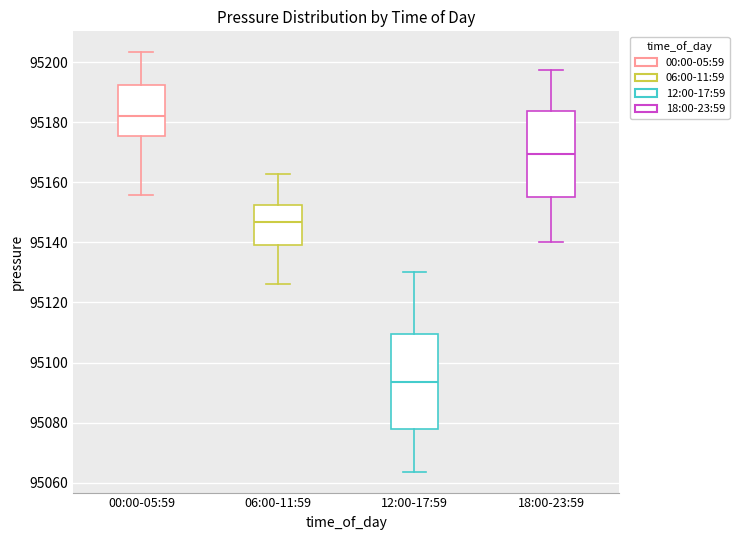

Reading left to right, transcribe this box plot: for each box, give where its median line is, the range the box spans, and where its two whiskers end, as read against the y-axis. The values are not printed on the chart, so give them approximately, as read against the axis.

00:00-05:59: median 95182, box 95176 to 95192, whiskers 95156 to 95204
06:00-11:59: median 95146, box 95140 to 95152, whiskers 95126 to 95162
12:00-17:59: median 95094, box 95078 to 95110, whiskers 95064 to 95130
18:00-23:59: median 95170, box 95156 to 95184, whiskers 95140 to 95198